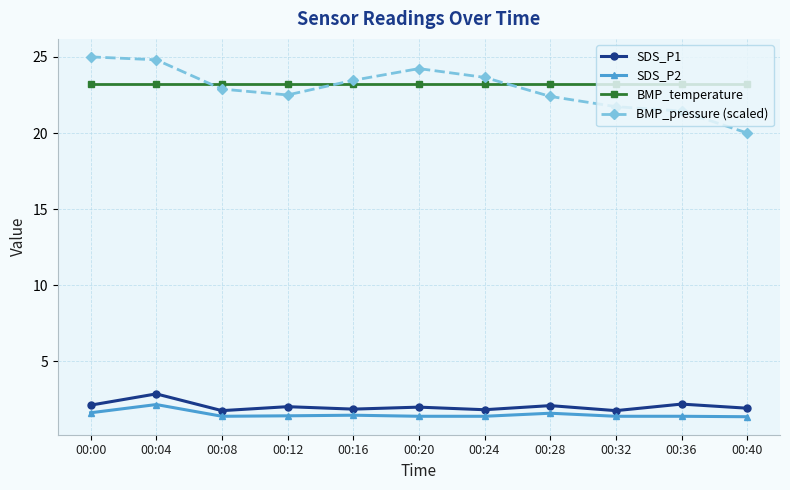

The BMP_temperature series shows 13.5 at 00:32. True or false?

False